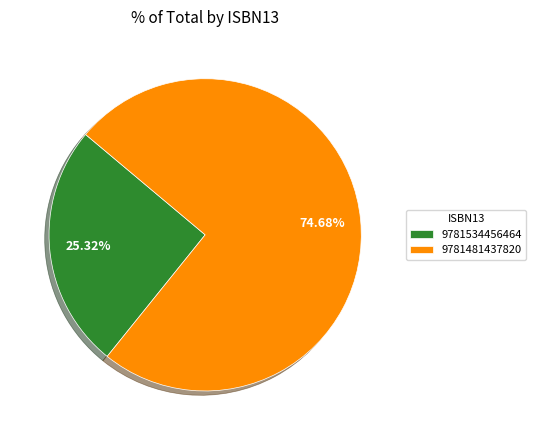

To the nearest percent, what portion does 9781481437820 represent?

75%